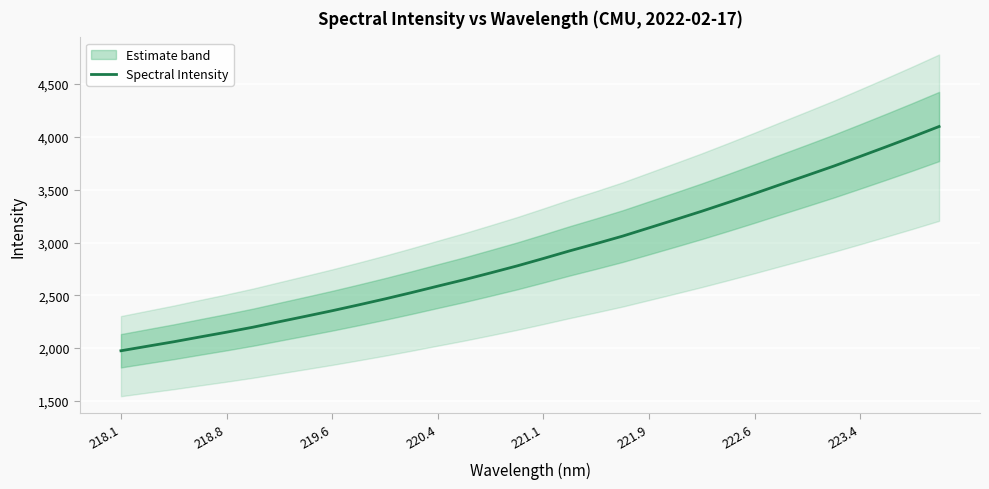

What is the sum of all values?

92590.4